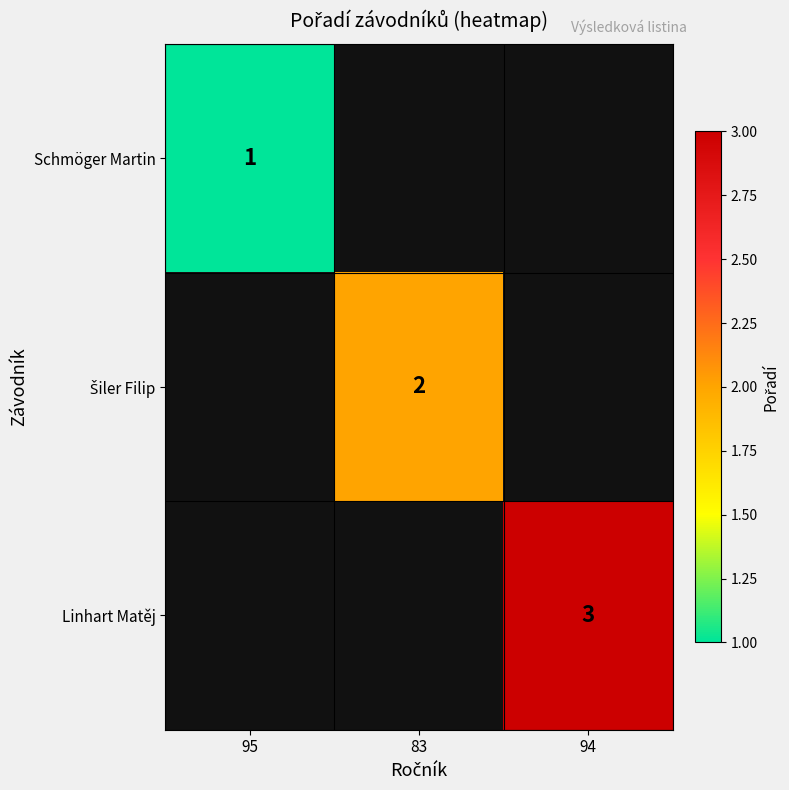

The Schmöger Martin series shows 1 at 95. True or false?

True